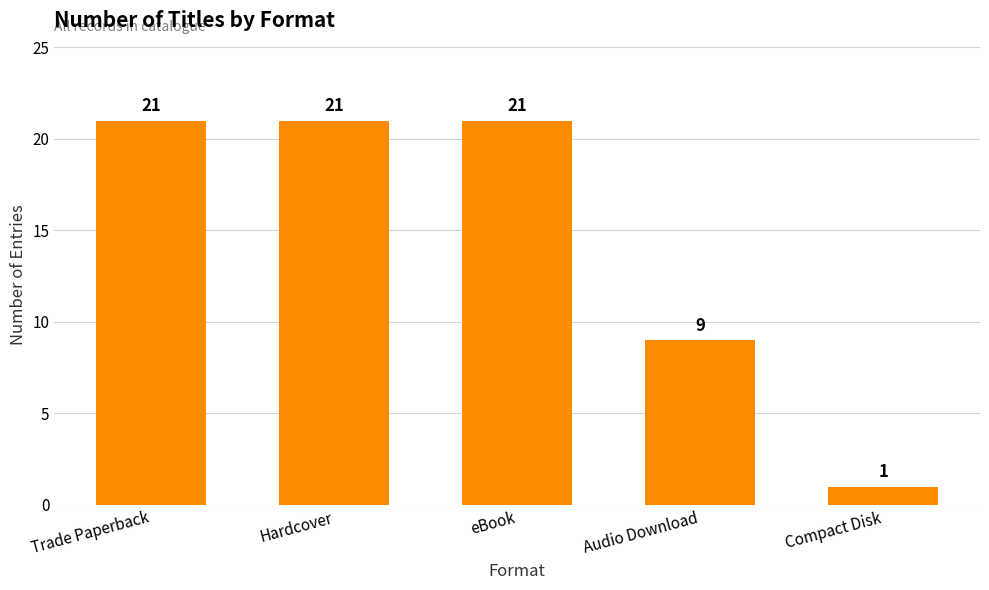

How many distinct data groups are displayed?

1